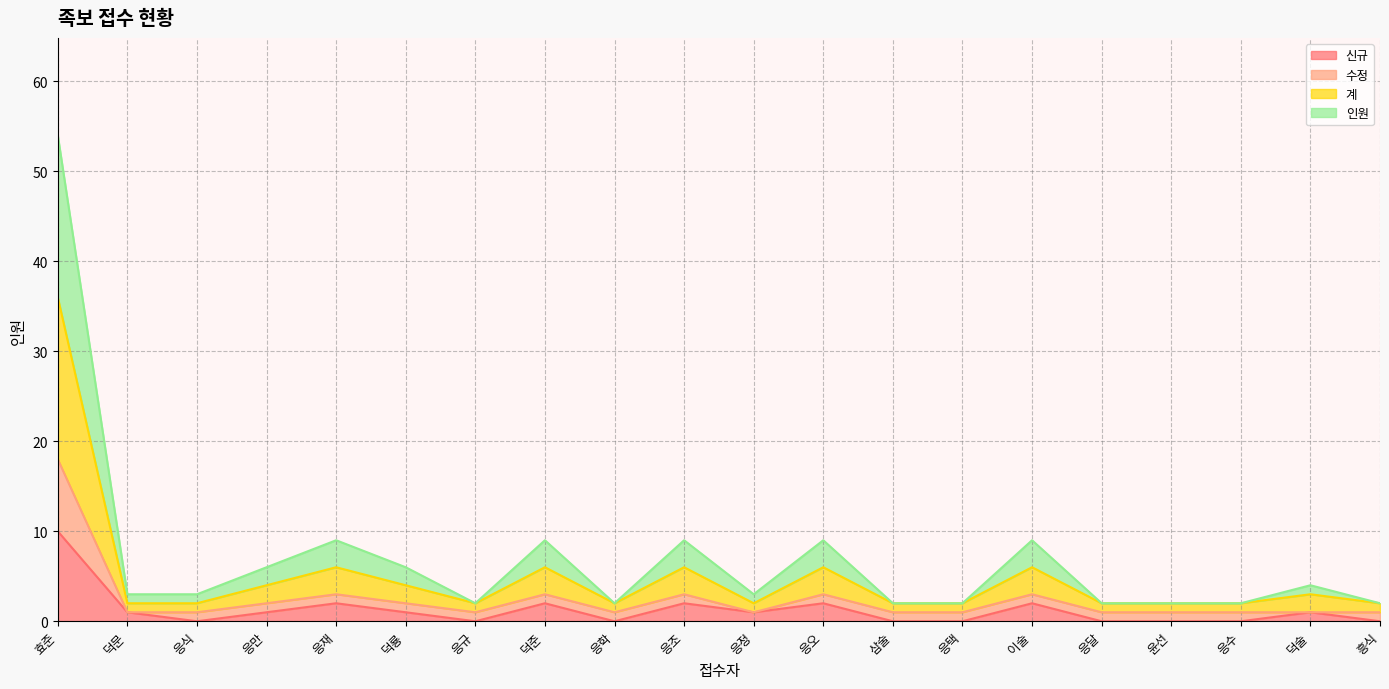

The 계 series shows 3 at 윤선. True or false?

False